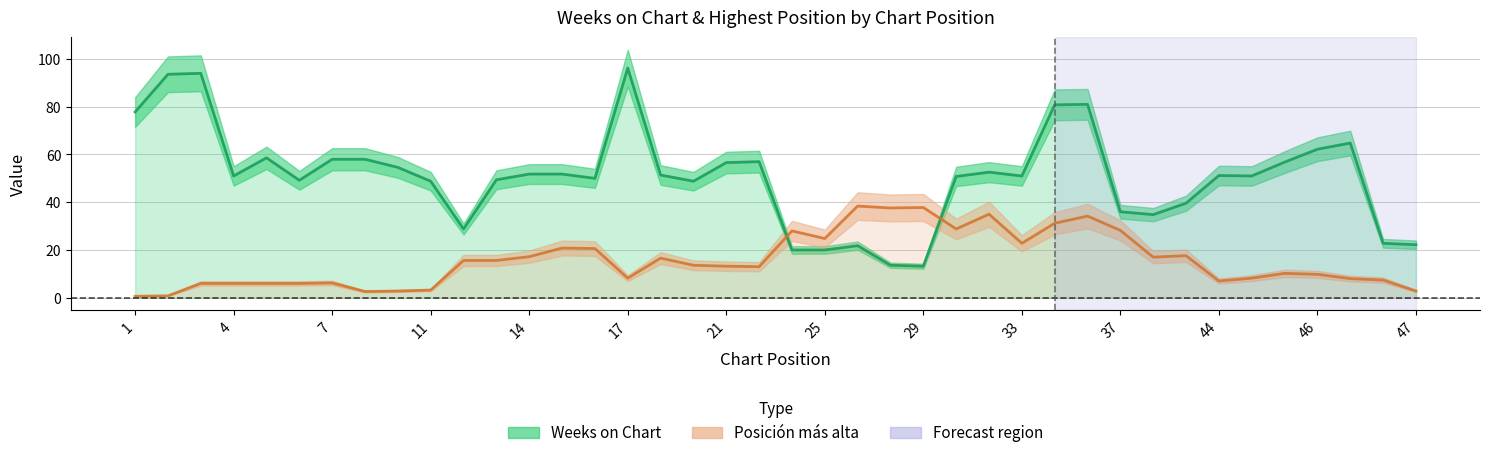

How many lines are shown in the chart?

2